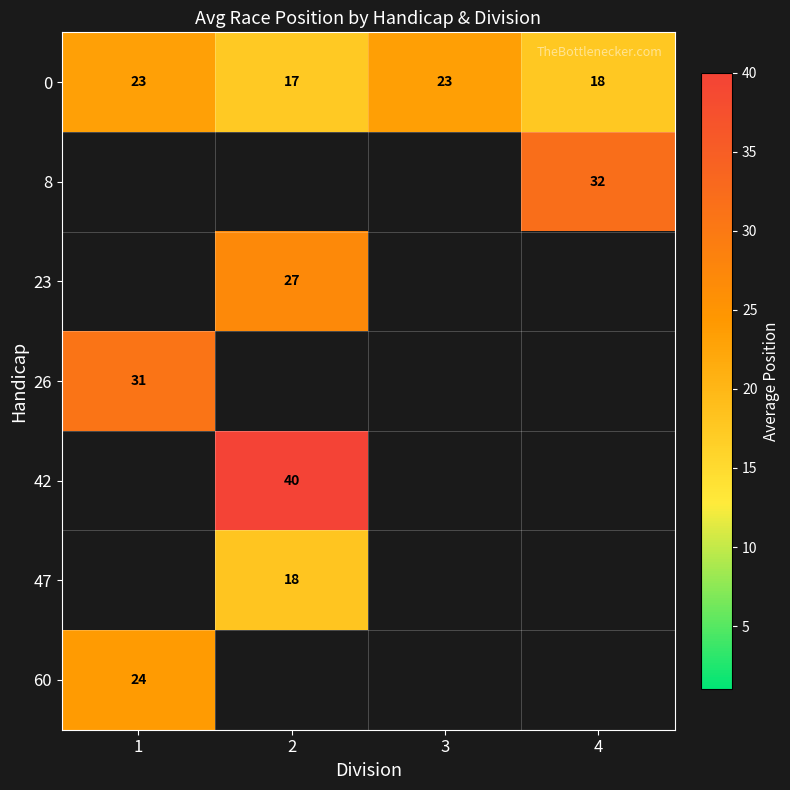

What is the smallest value displayed?

17.4